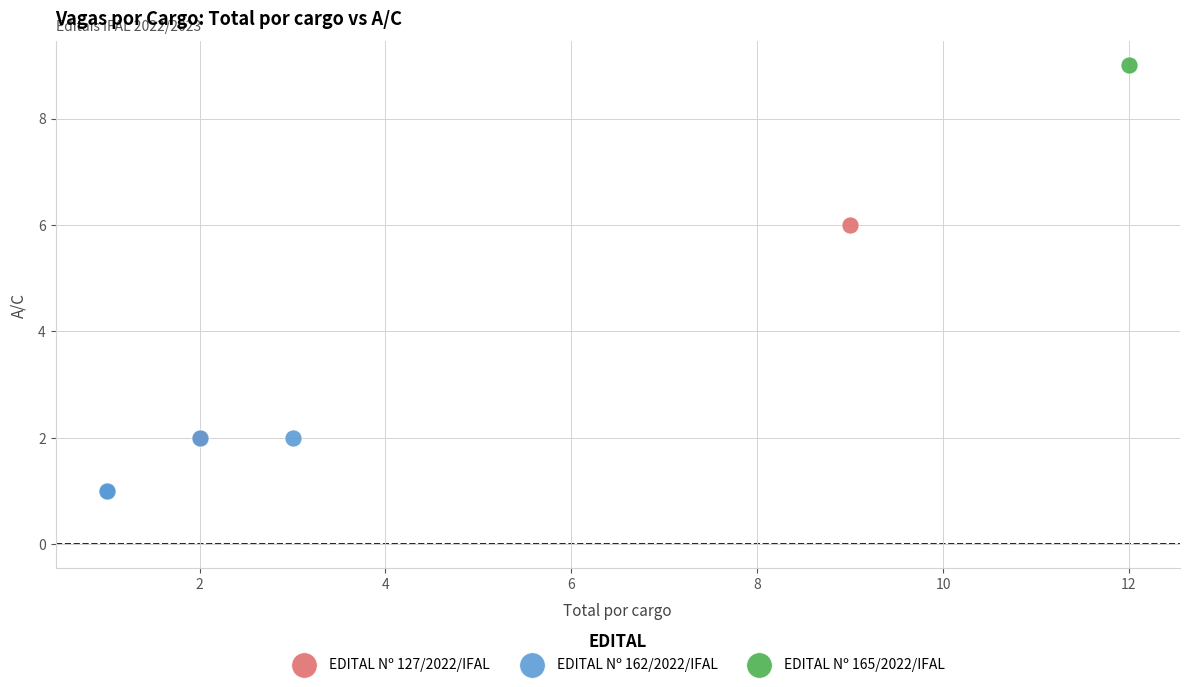

What are all the series names shown in the legend?

EDITAL Nº 127/2022/IFAL, EDITAL Nº 162/2022/IFAL, EDITAL Nº 165/2022/IFAL